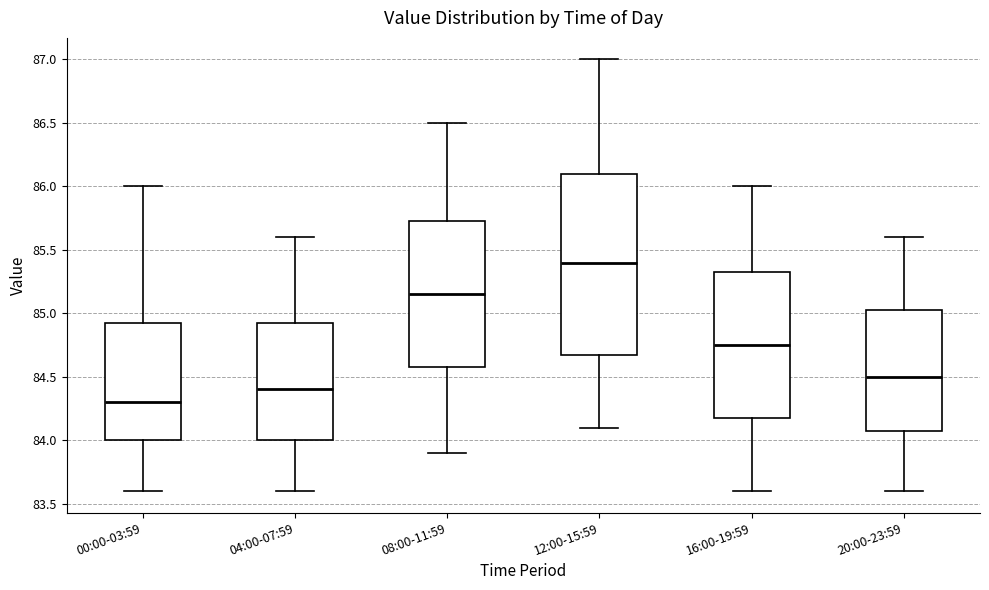

Reading left to right, transcribe this box plot: for each box, give where its median line is, the range the box spans, and where its two whiskers end, as read against the y-axis. The values are not printed on the chart, so give them approximately, as read against the axis.

00:00-03:59: median 84.30, box 84.00 to 84.95, whiskers 83.60 to 86.00
04:00-07:59: median 84.40, box 84.00 to 84.95, whiskers 83.60 to 85.60
08:00-11:59: median 85.15, box 84.60 to 85.75, whiskers 83.90 to 86.50
12:00-15:59: median 85.40, box 84.70 to 86.10, whiskers 84.10 to 87.00
16:00-19:59: median 84.75, box 84.20 to 85.35, whiskers 83.60 to 86.00
20:00-23:59: median 84.50, box 84.10 to 85.05, whiskers 83.60 to 85.60